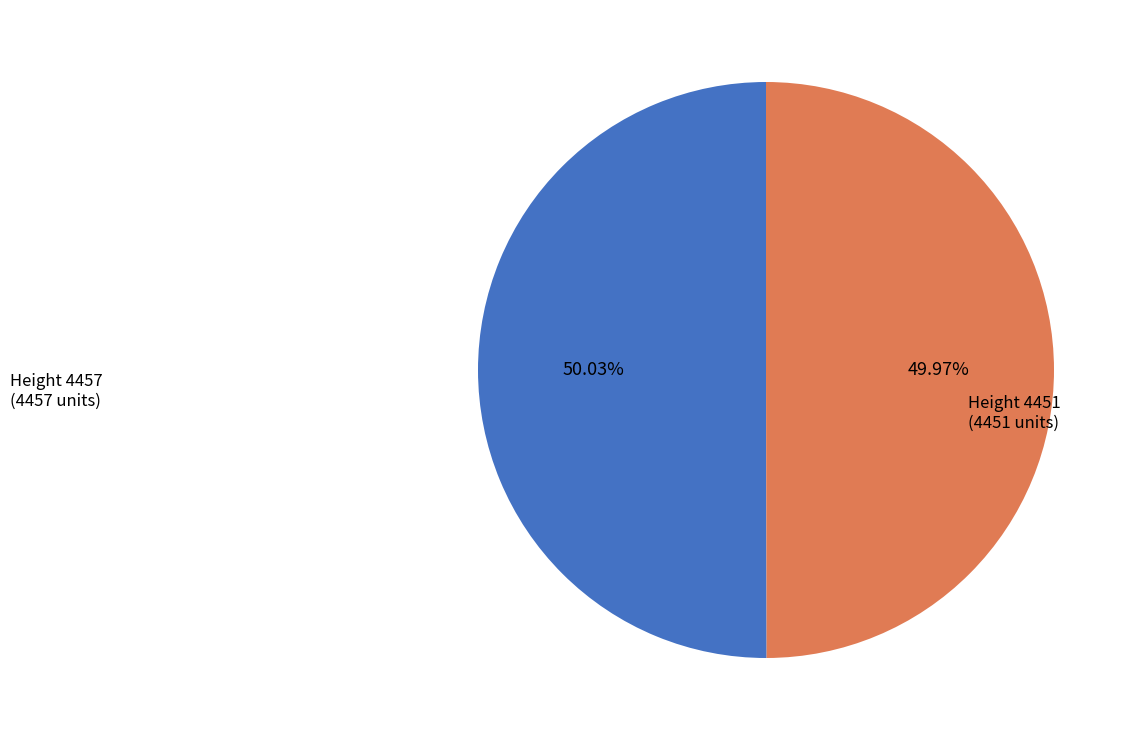

Approximately how many times larger is the value at Height 4457 compared to Height 4451?

1.0